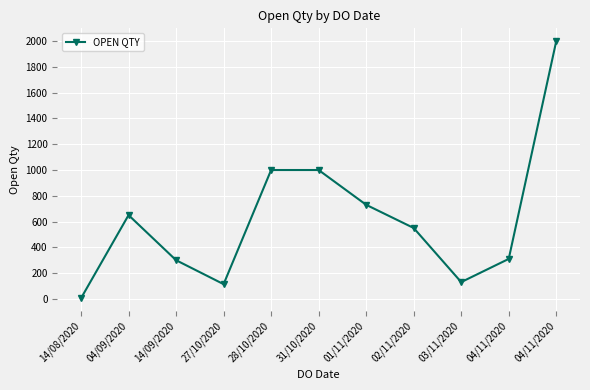

How many lines are shown in the chart?

1